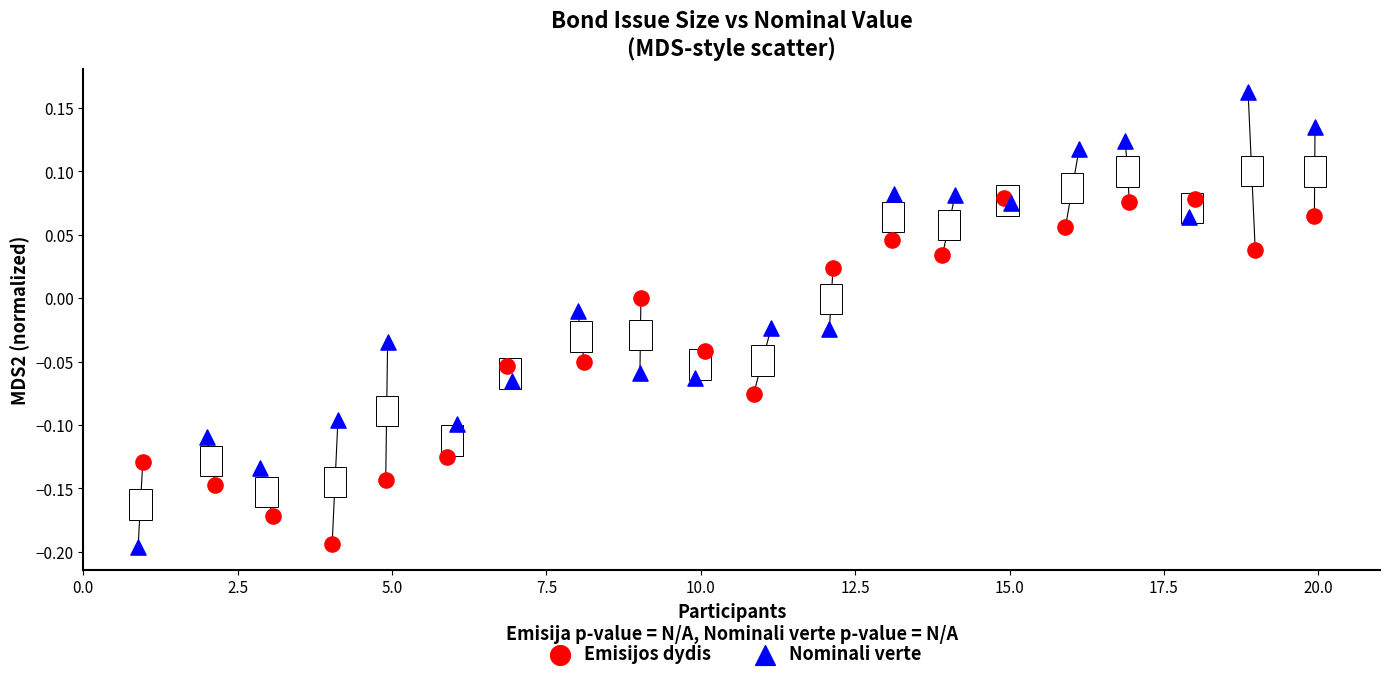

Which series has the widest spread of Y values?

Nominali verte